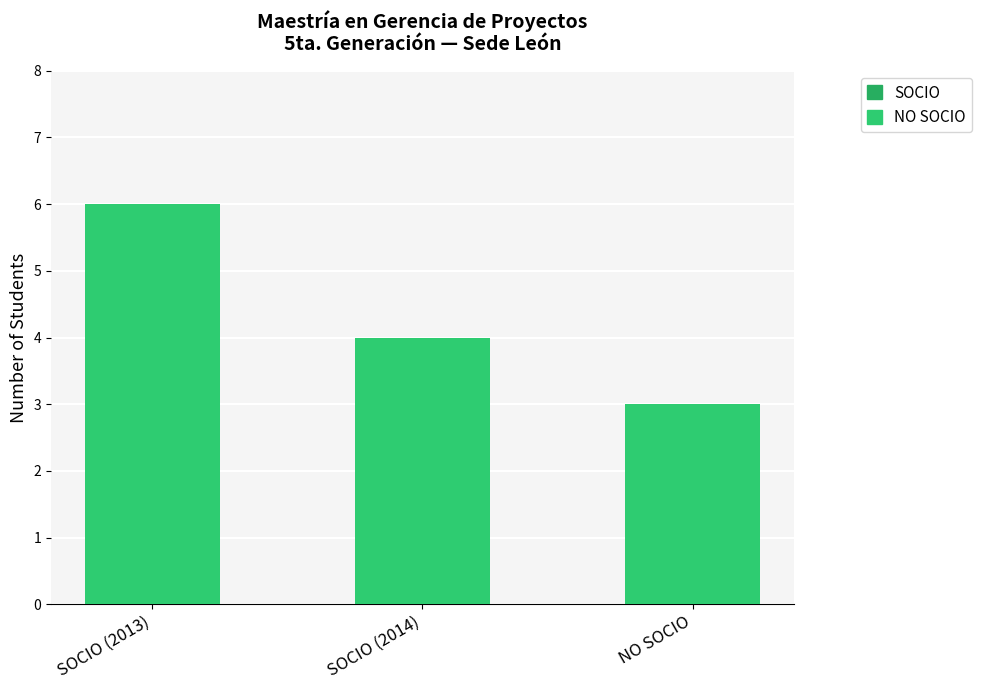

What is the label of the 1st bar from the left?

SOCIO (2013)